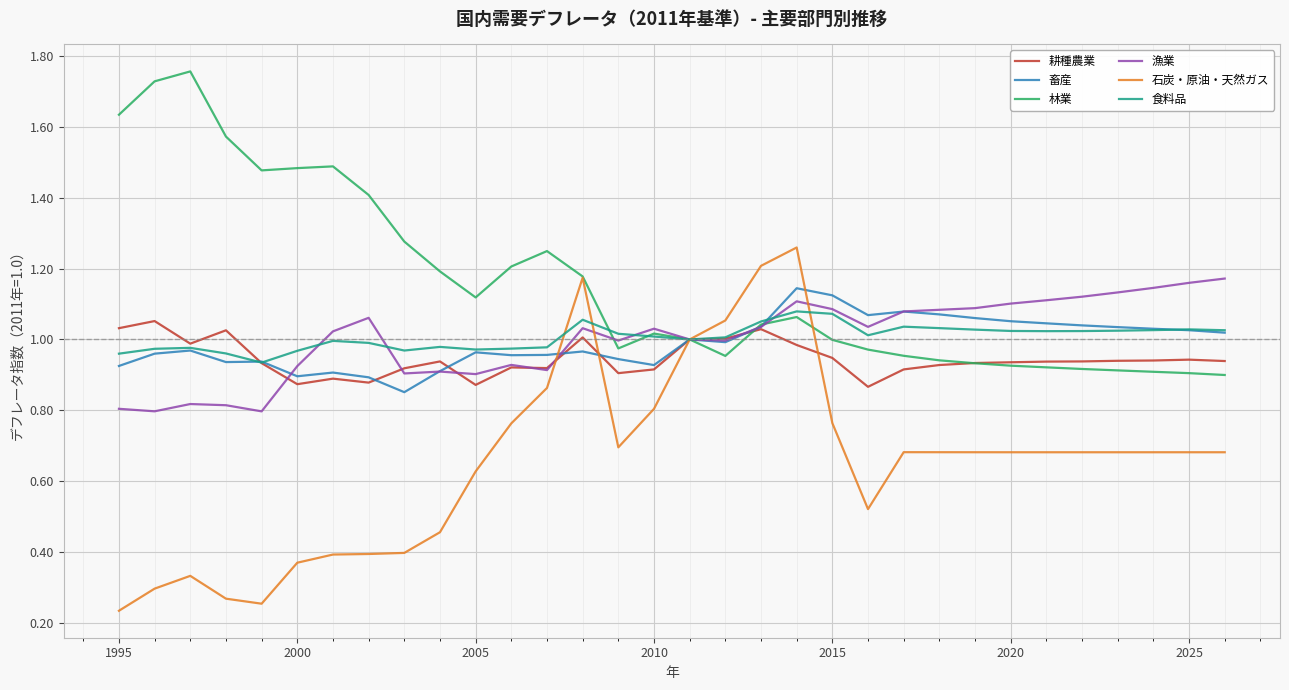

What are all the series names shown in the legend?

耕種農業, 畜産, 林業, 漁業, 石炭・原油・天然ガス, 食料品